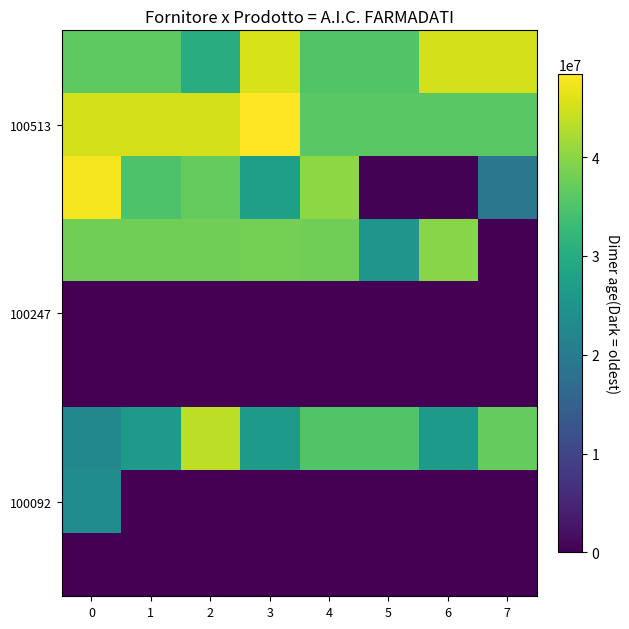

Which category has the highest value across all series?

3